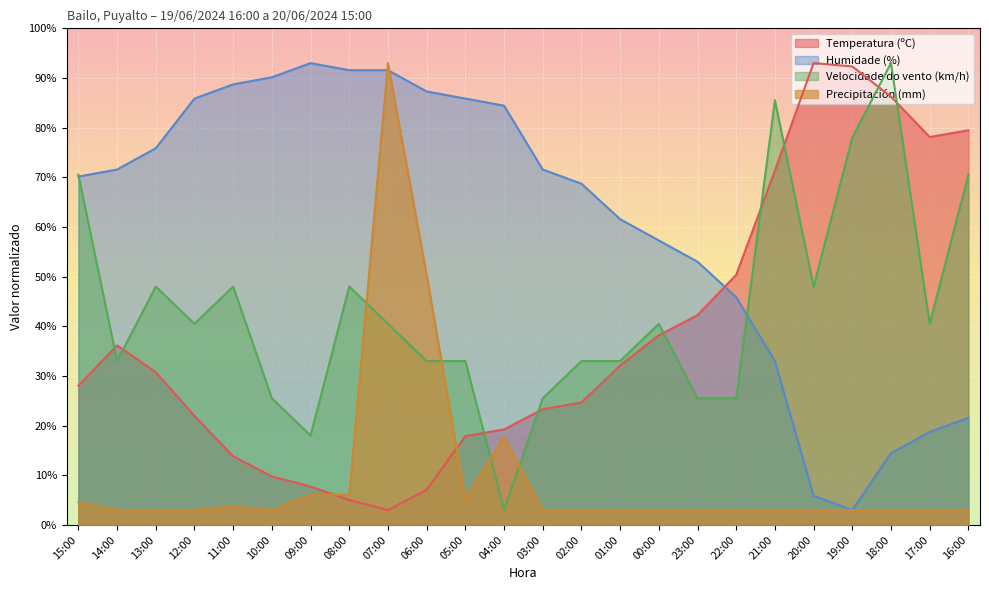

Which series ends up on top after the final intersection of Precipitación (mm) and Temperatura (ºC)?

Temperatura (ºC)